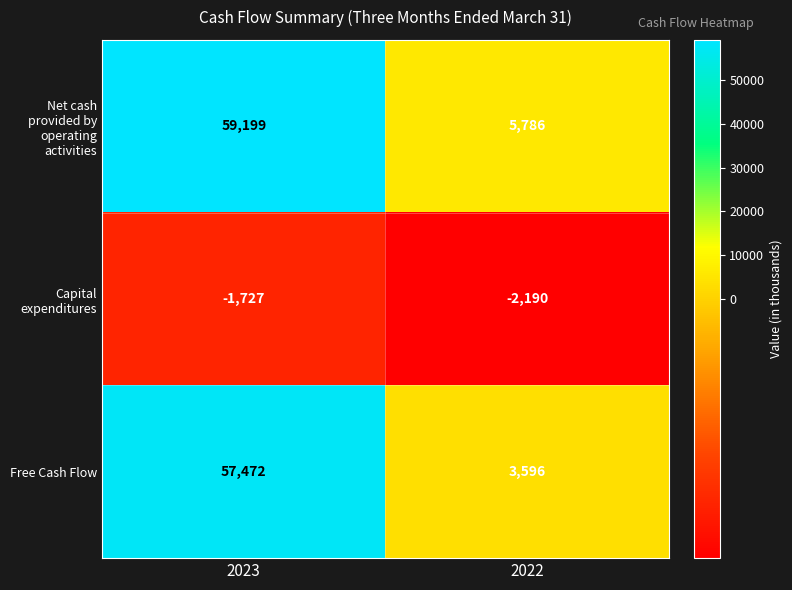

List the series in order of their peak value, lowest first.

Capital expenditures, Free Cash Flow, Net cash provided by operating activities